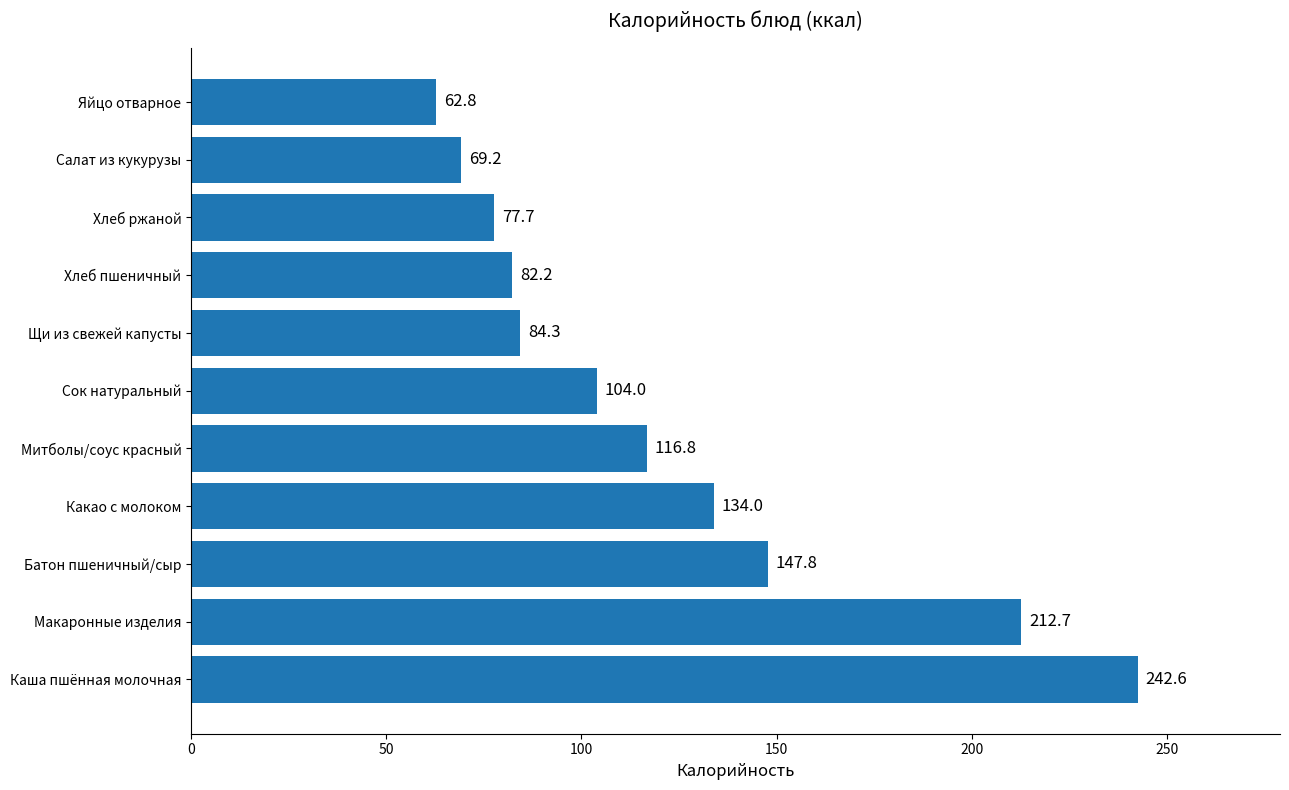

What is the maximum value shown in the chart?

242.6